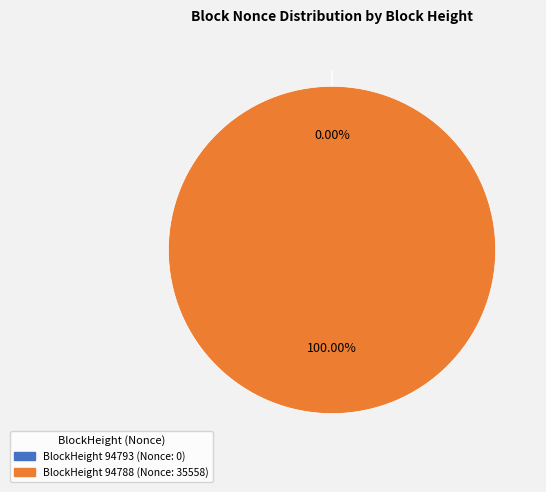

Is there a majority slice in this chart?

Yes